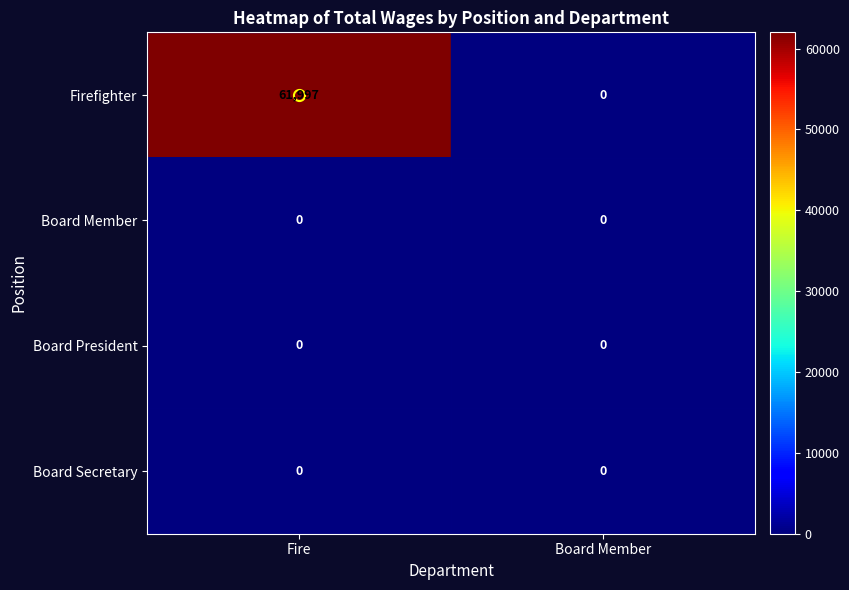

Count the number of data series in this chart.

4